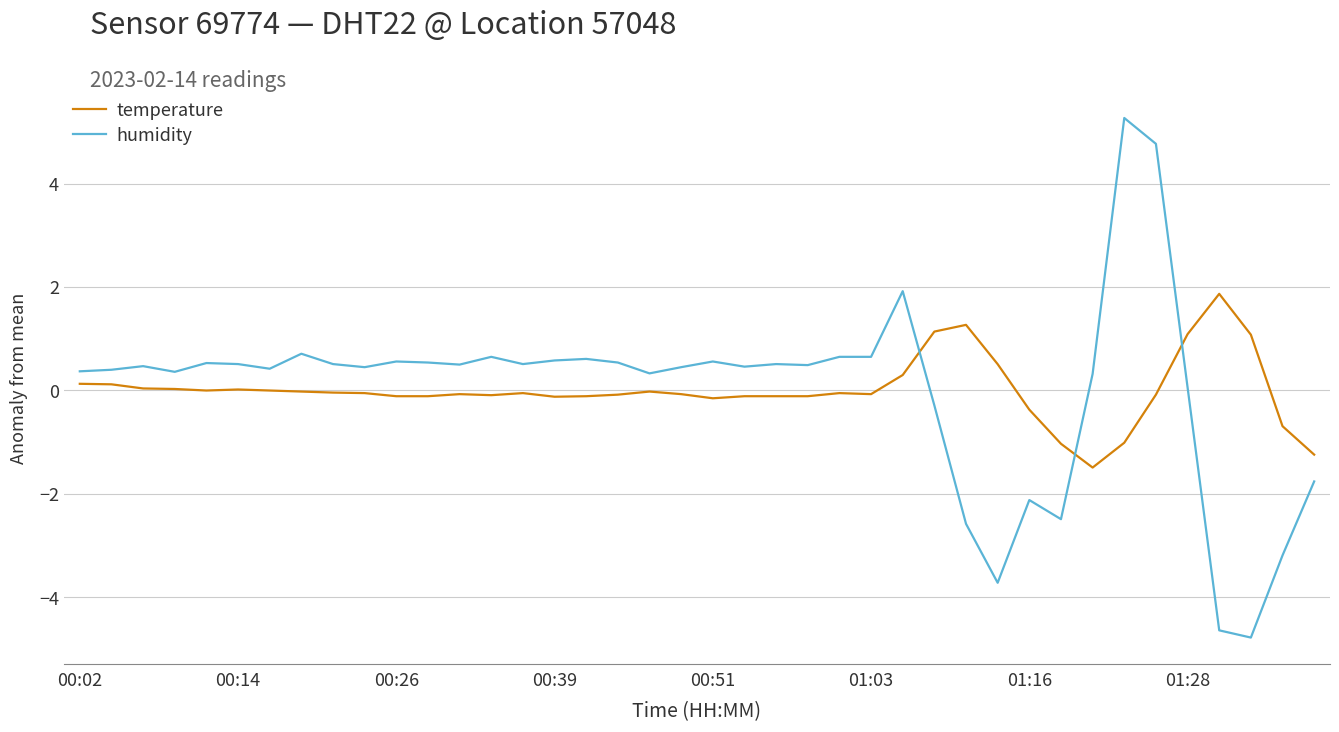

How many intersections are there between humidity and temperature?

3